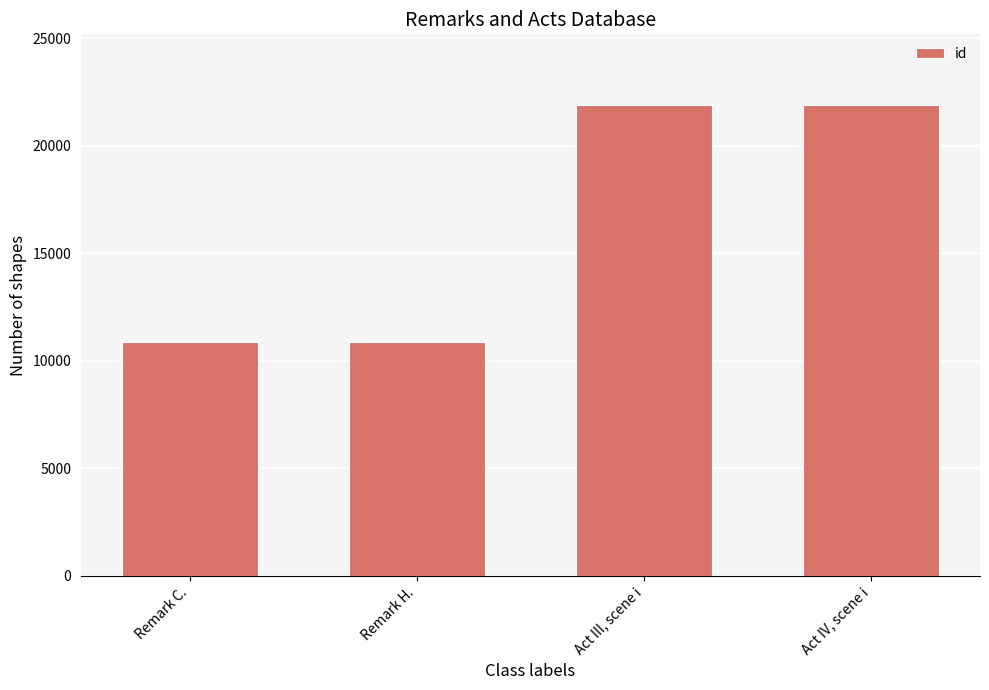

What is the difference between the maximum and minimum values?

11016